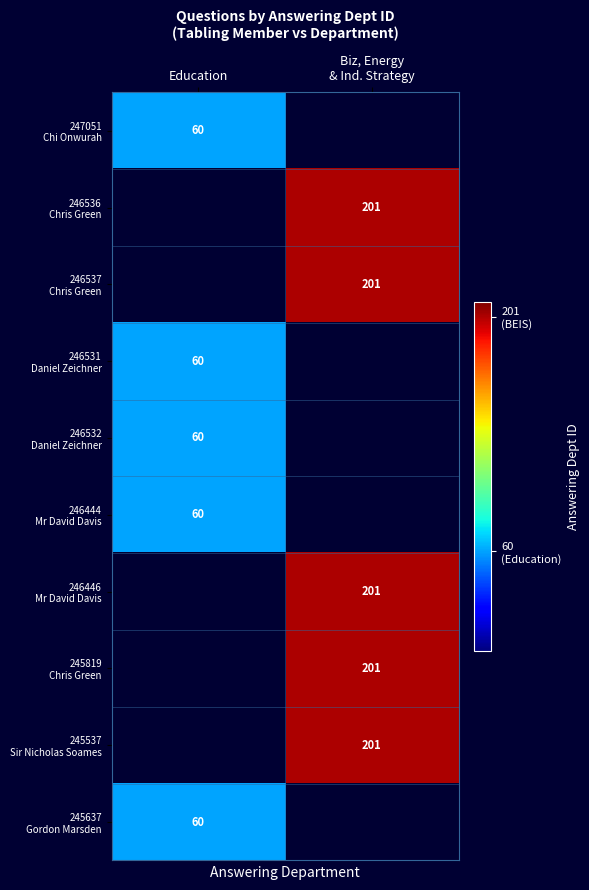

Between Education and Biz, Energy
& Ind. Strategy, which is larger?

Biz, Energy
& Ind. Strategy